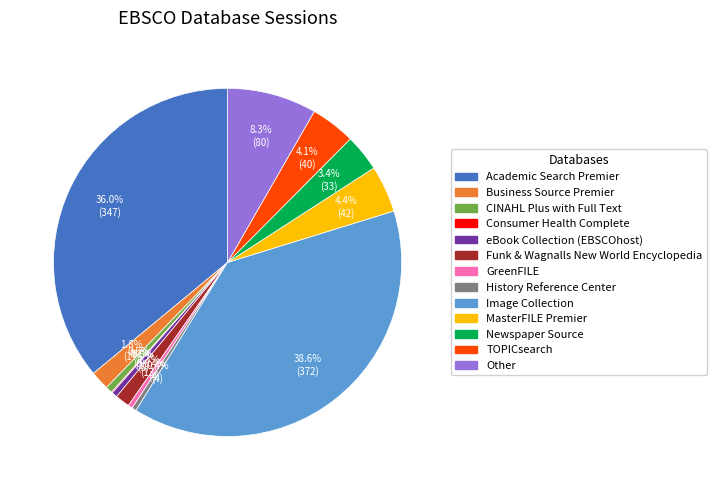

Does MasterFILE Premier account for over 50% of the chart?

No